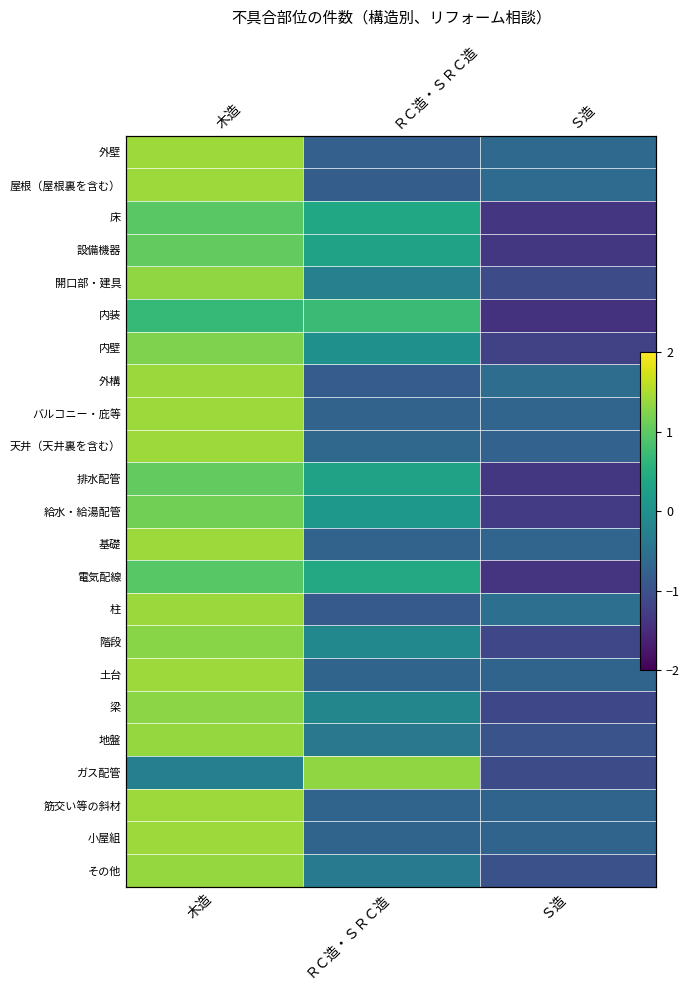

The 小屋組 series shows -0.7 at Ｓ造. True or false?

True